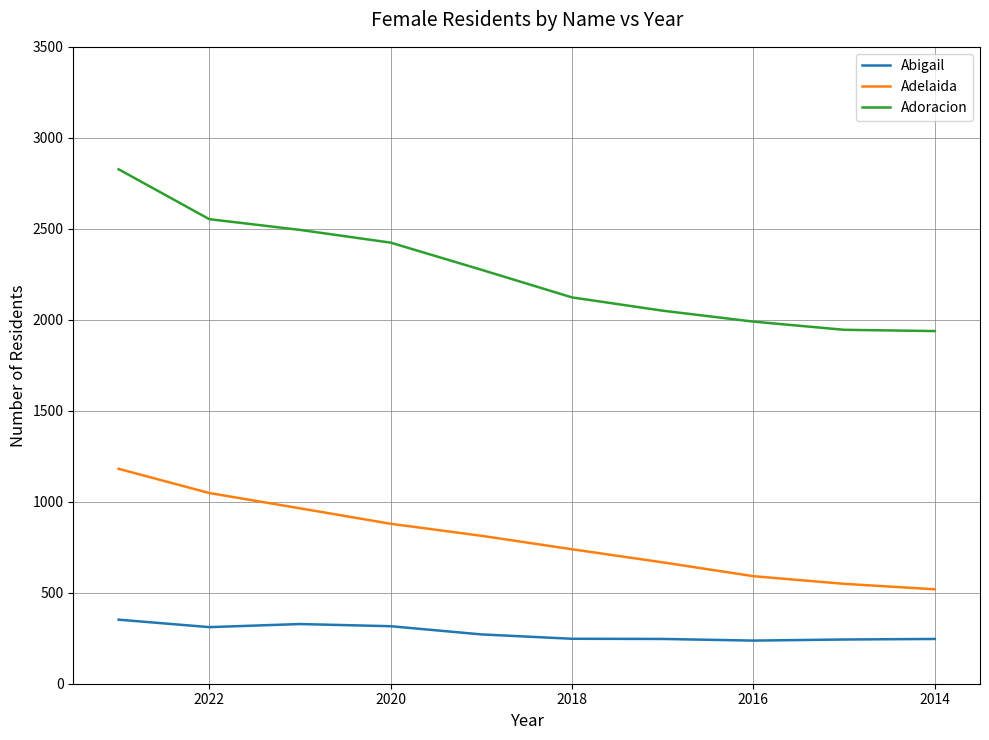

Reading left to right, extract all data points from this chart.

Abigail: 352	311	328	316	271	247	246	237	243	246
Adelaida: 1181	1048	964	879	813	739	667	591	549	519
Adoracion: 2827	2553	2494	2424	2275	2123	2050	1990	1945	1938